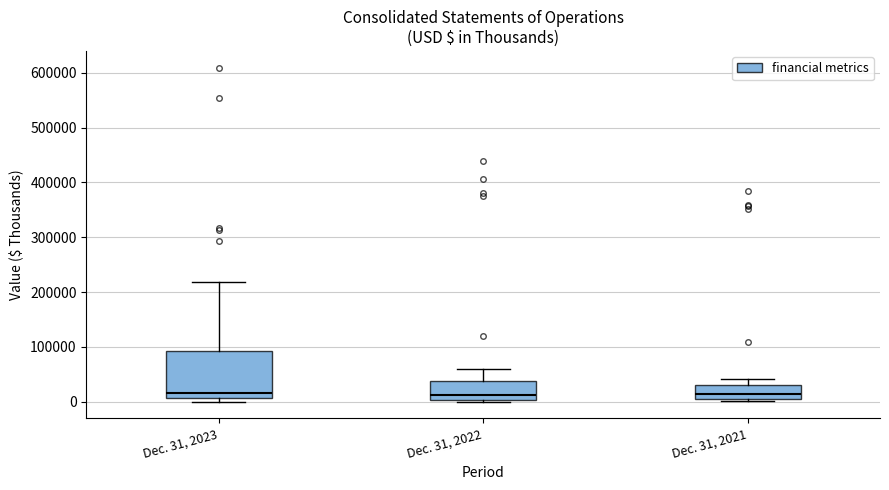

Reading left to right, read every box against the y-axis: the position of its median line, the range the box covers, and the ends of its whiskers. The values are not printed on the chart, so give them approximately, as read against the axis.

Dec. 31, 2023: median 20000, box 10000 to 90000, whiskers 0 to 220000
Dec. 31, 2022: median 10000, box 0 to 40000, whiskers 0 (just below the box's lower edge) to 60000
Dec. 31, 2021: median 10000, box 0 to 30000, whiskers 0 to 40000